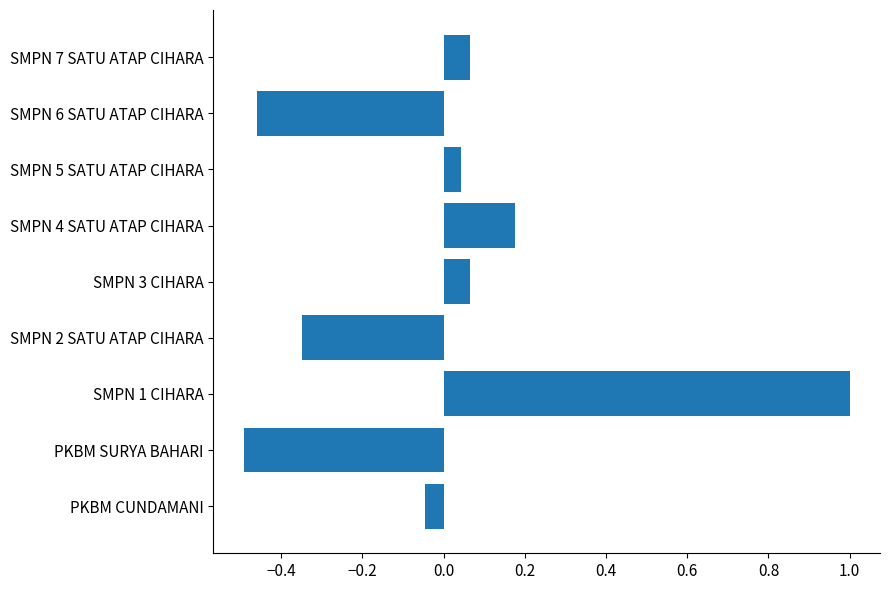

What is the difference between the maximum and minimum values?

1.5